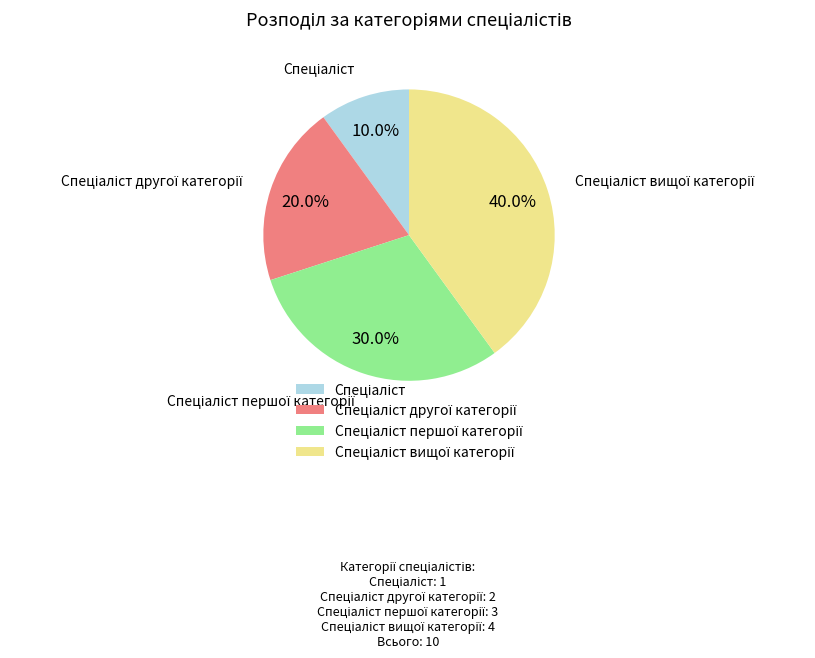

Does any single category account for the majority?

No